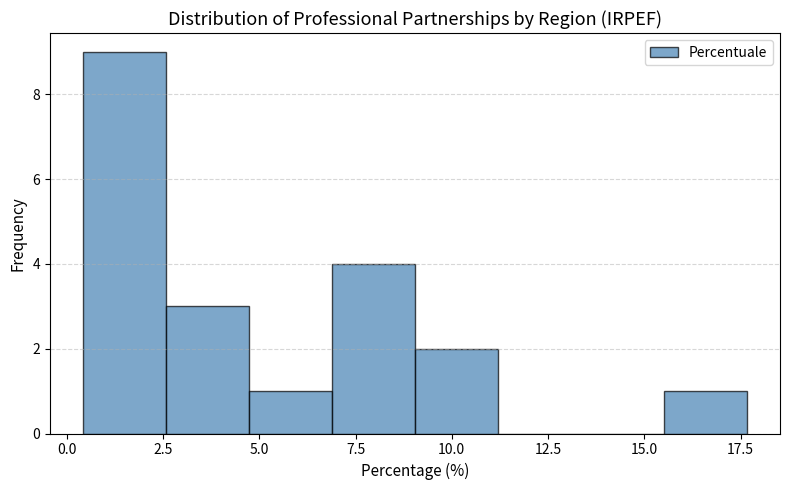

Reading left to right, list every bar in this chart as the range it spans on the x-axis followed by its height. Neither the bar edges nor the heights are printed on the chart, so give them approximately, as read against the axes.

0.5 to 2.5: 9
2.5 to 4.5: 3
4.5 to 7.0: 1
7.0 to 9.0: 4
9.0 to 11.0: 2
11.0 to 13.5: 0
13.5 to 15.5: 0
15.5 to 17.5: 1